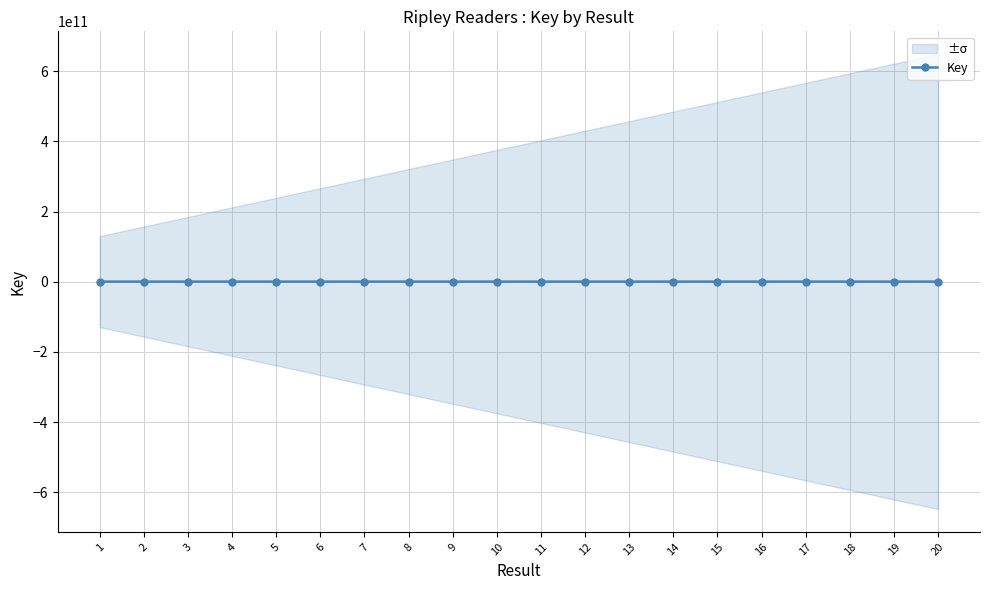

Is it true that the value at 6 is 88983164?

False